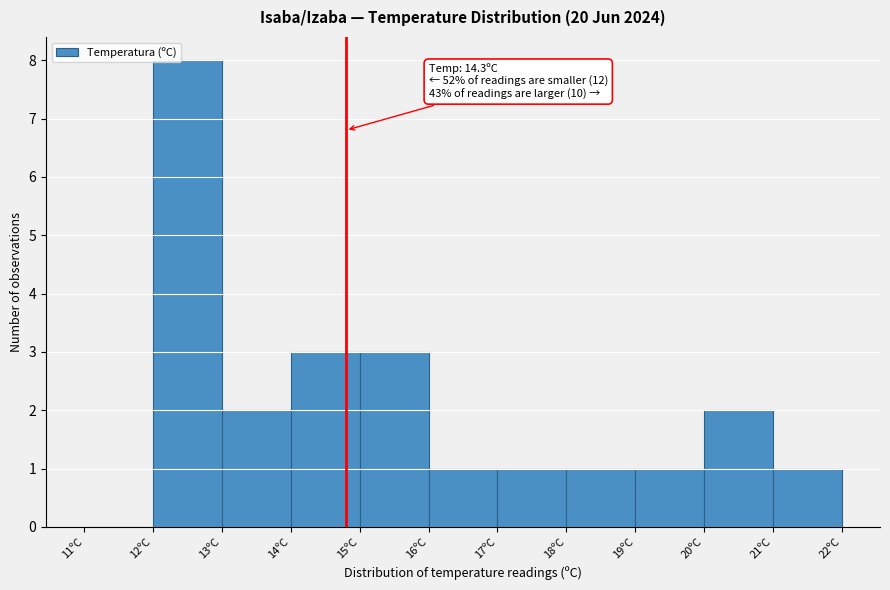

Reading left to right, what are all the values shown in this chart?

11ºC=0	12ºC=8	13ºC=2	14ºC=3	15ºC=3	16ºC=1	17ºC=1	18ºC=1	19ºC=1	20ºC=2	21ºC=1